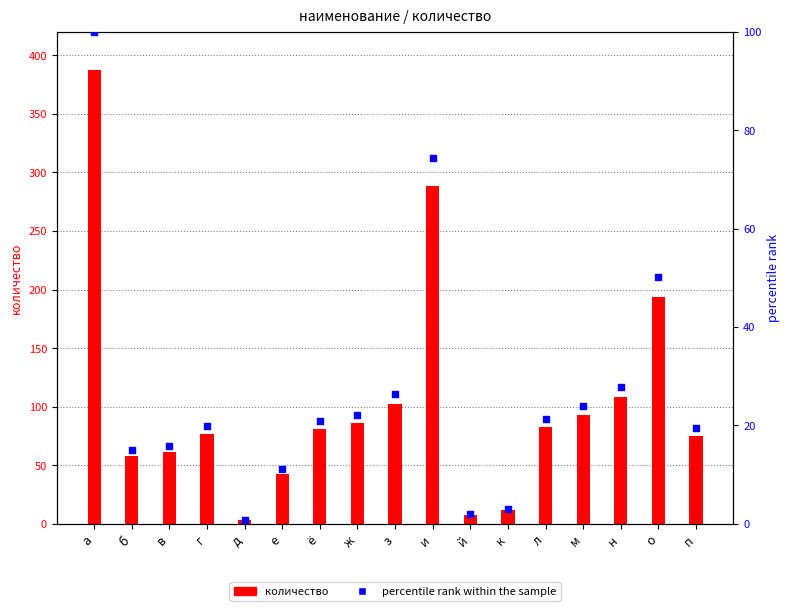

Which series has the widest spread of Y values?

количество